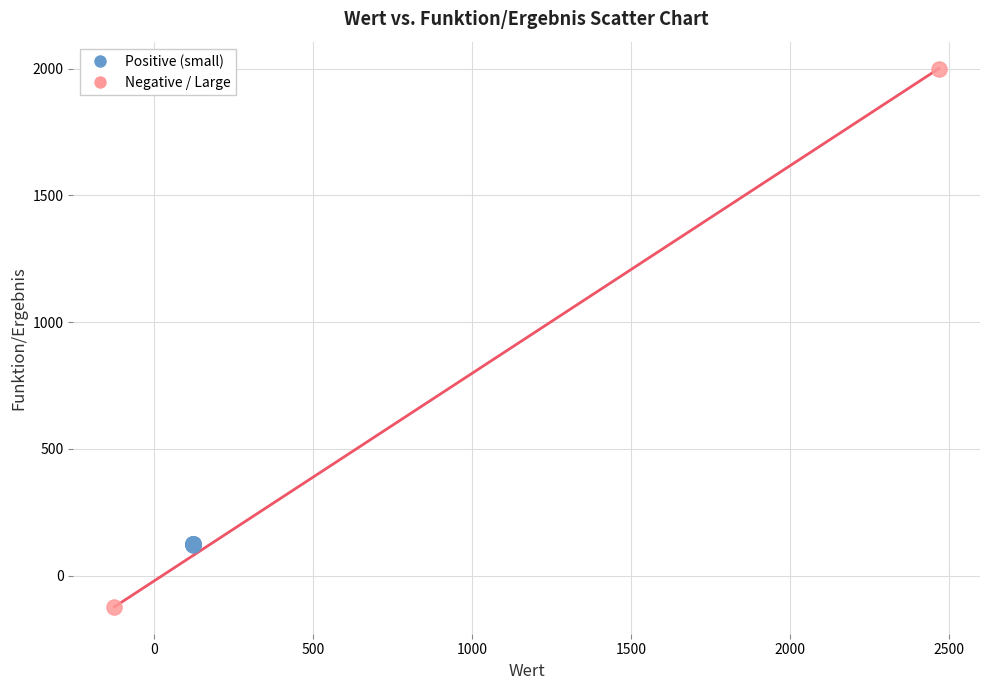

Which series has the widest spread of Y values?

Negative / Large